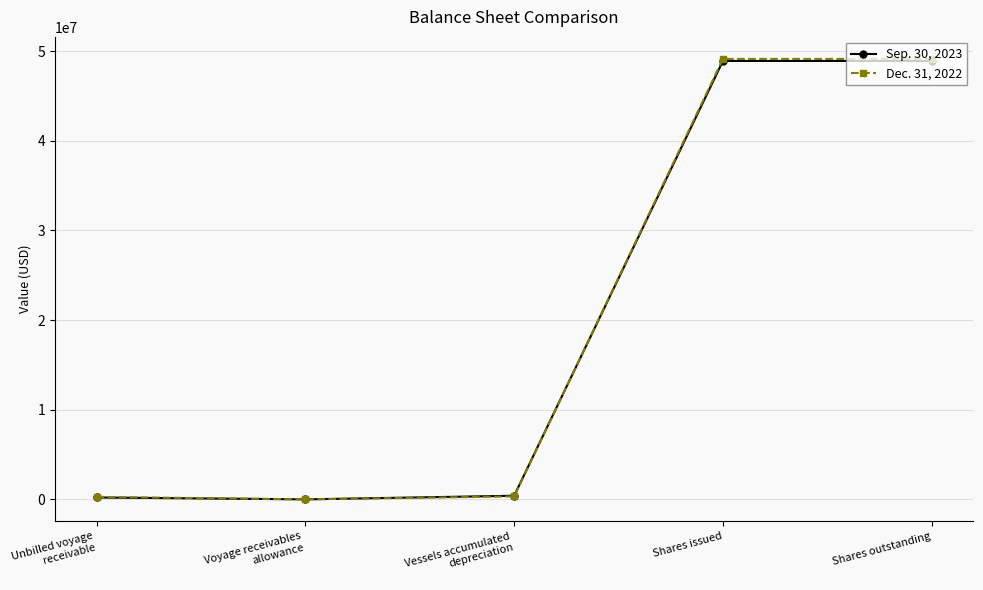

True or false: Dec. 31, 2022 has more than 2 points higher than both neighbors.

False